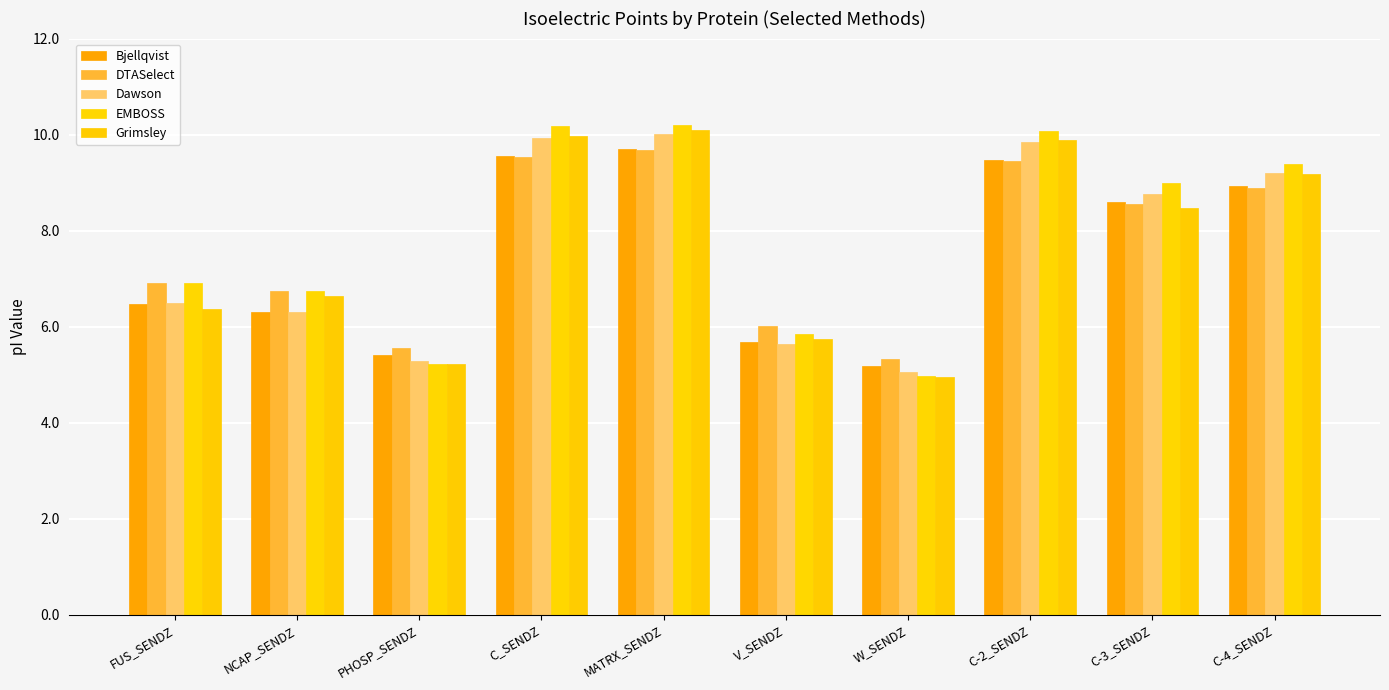

What is the total value across all series at C-4_SENDZ?

45.6